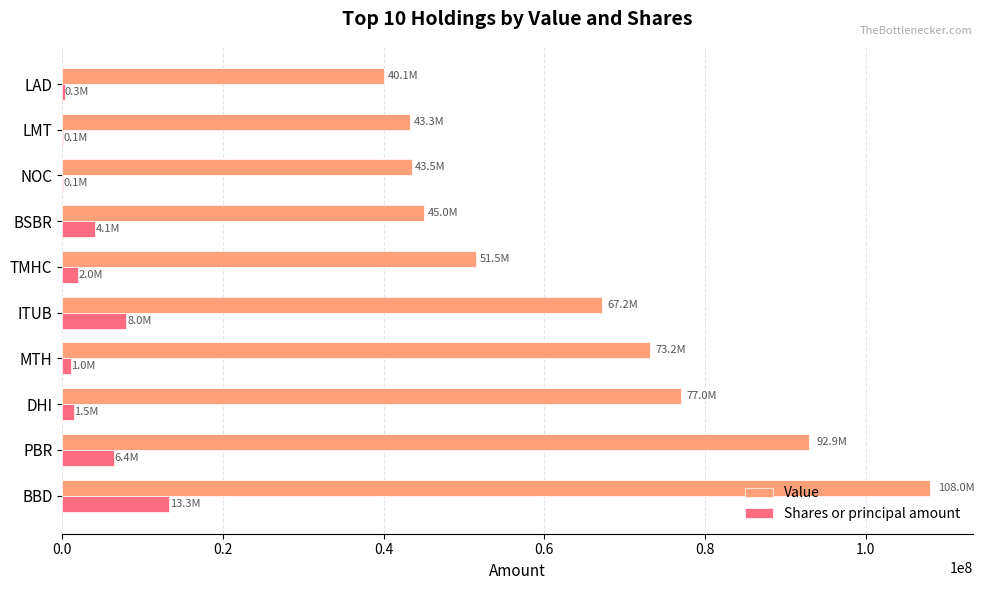

What is the sum of all Value values?

641614000